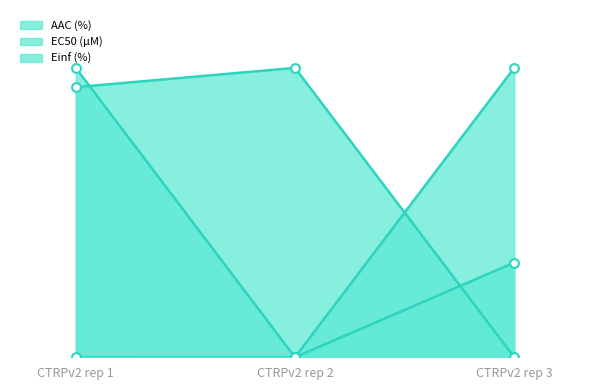

At how many categories does at least one series exceed 69?

3